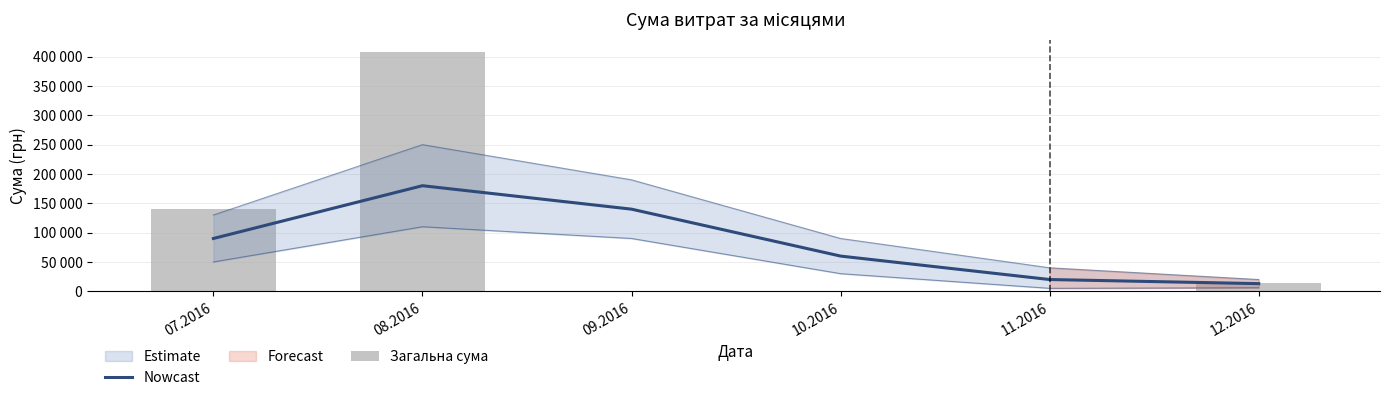

Which series has the largest range (max minus min)?

Загальна сума